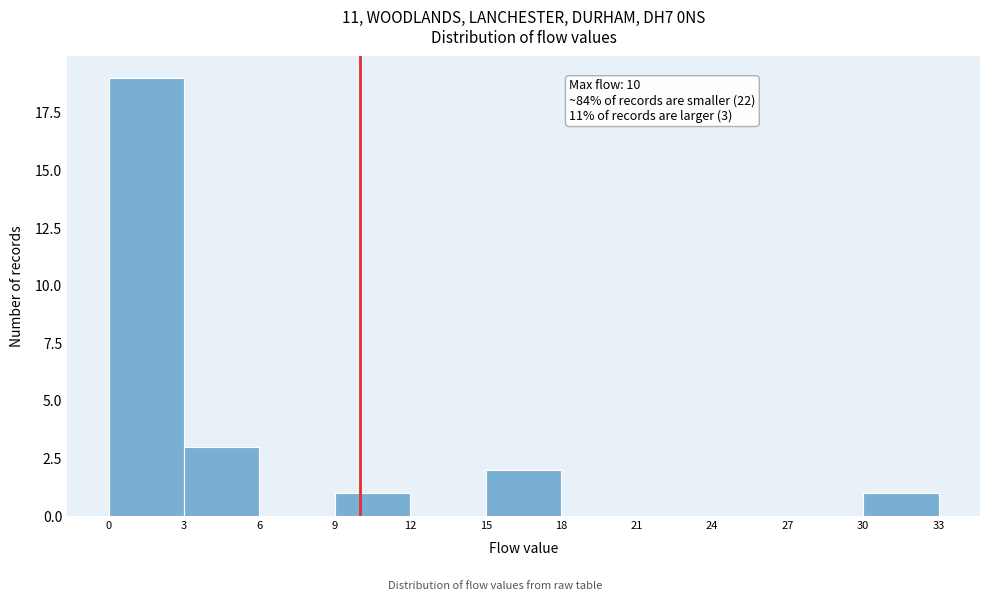

Which range on the x-axis has the tallest bar?

0 to 3